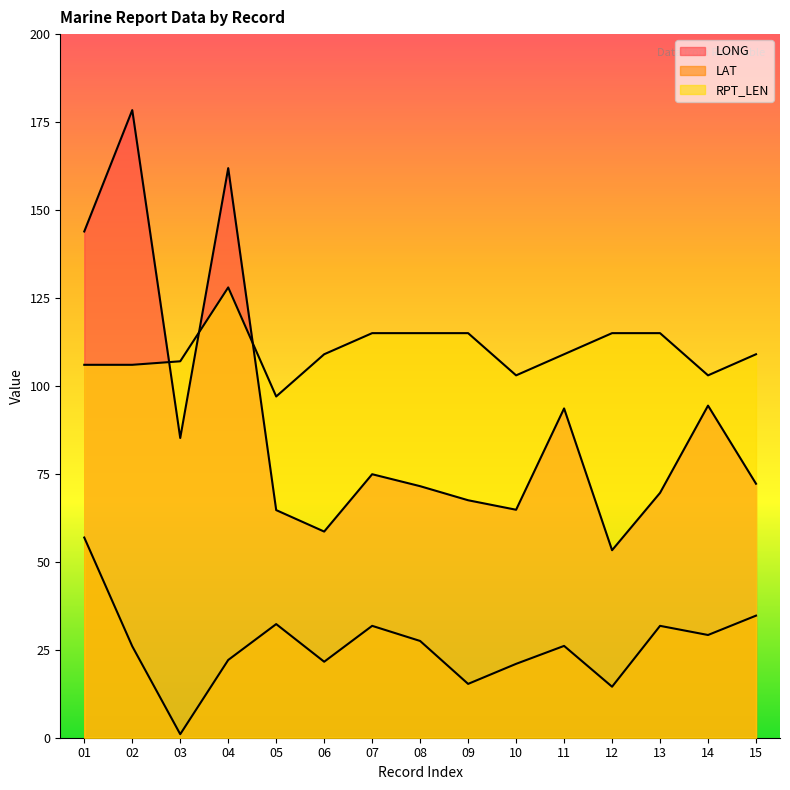

How many series are shown in this chart?

3